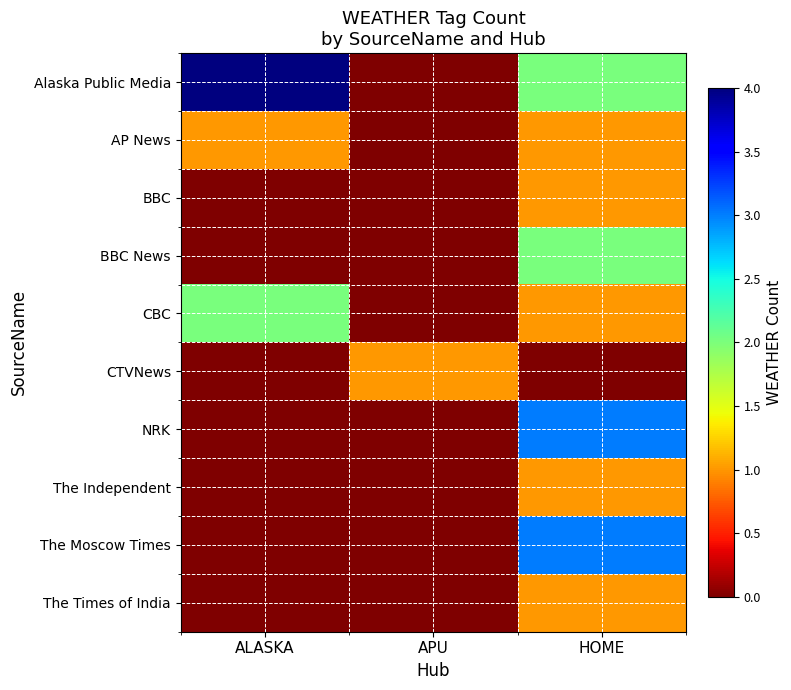

List the series in order of their peak value, lowest first.

AP News, BBC, CTVNews, The Independent, The Times of India, BBC News, CBC, NRK, The Moscow Times, Alaska Public Media